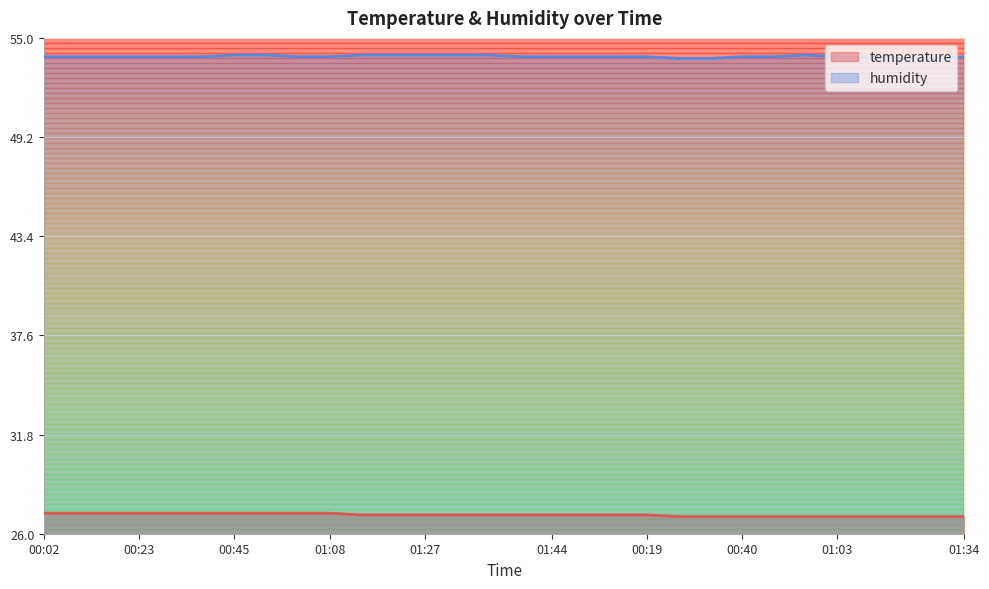

What is the total value across all series at 01:00?

81.1